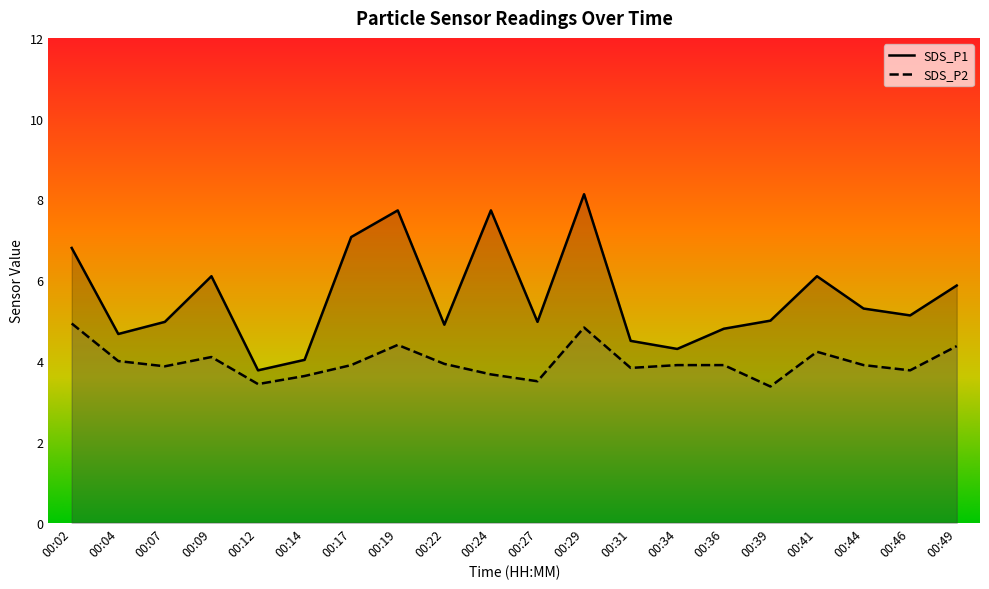

What is the sum of all SDS_P2 values?

79.5